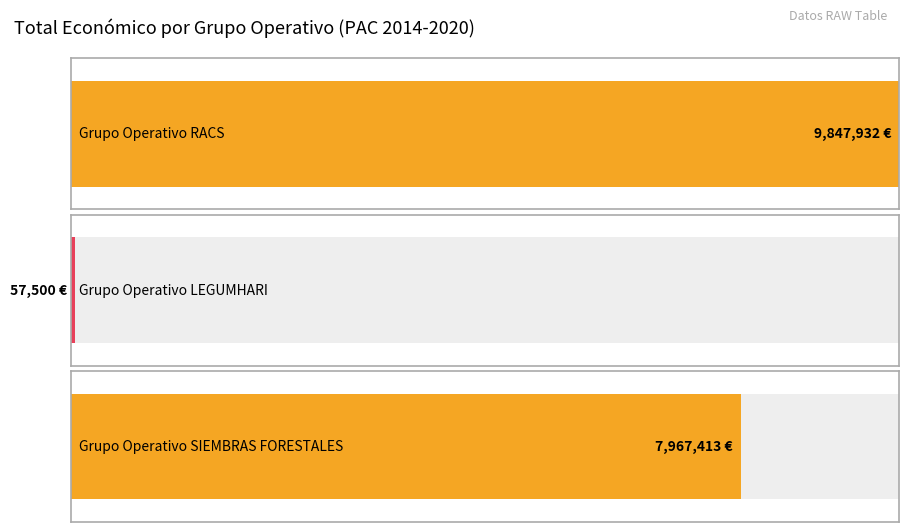

At which label is the value closest to 4952716?

Grupo Operativo SIEMBRAS FORESTALES